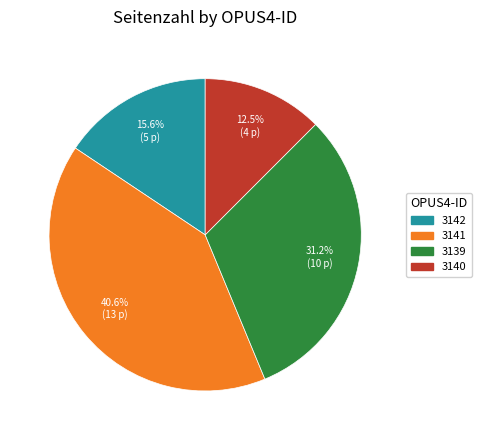

True or false: 3139 accounts for 31% of the total.

True